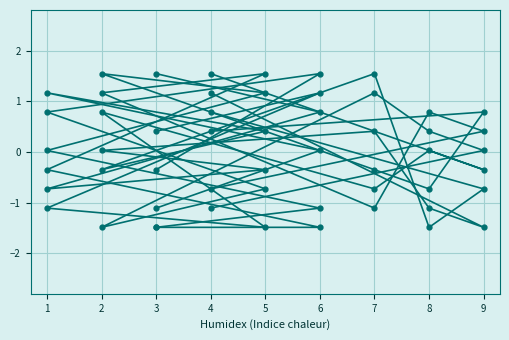

Count the number of data series in this chart.

6